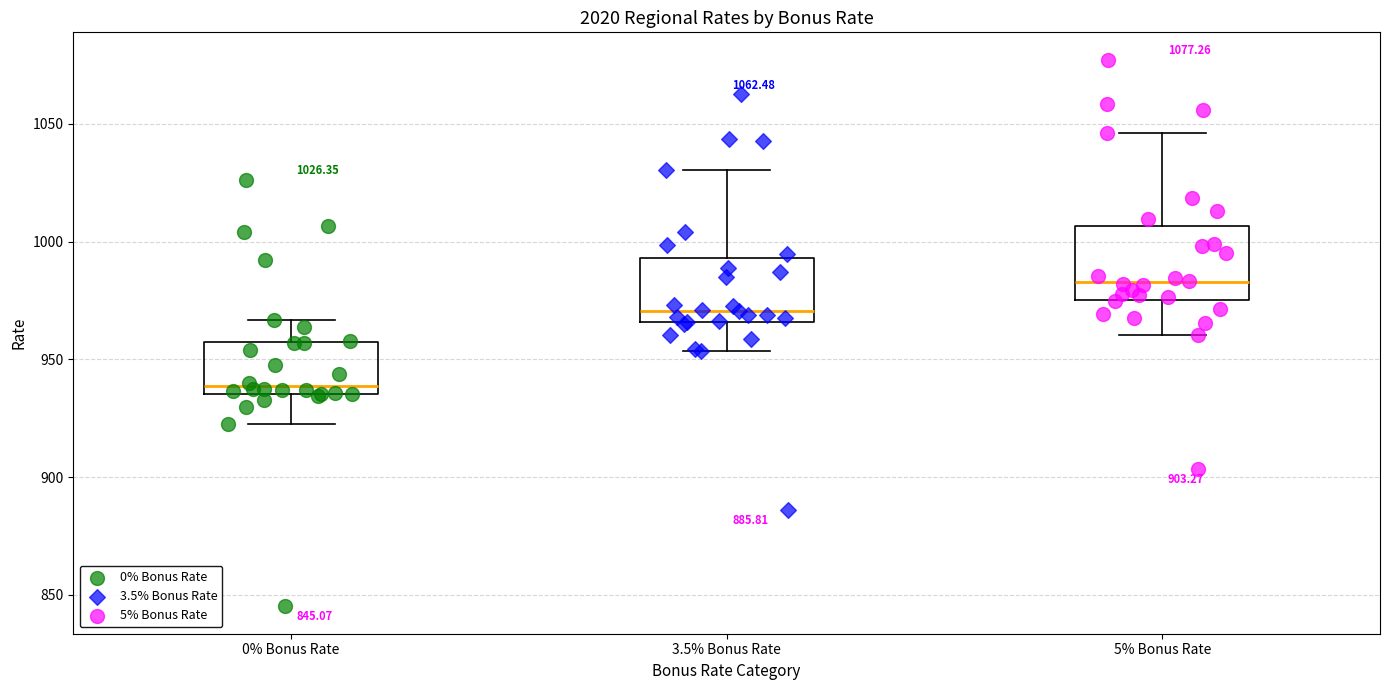

Which box's median line is the lowest?

0% Bonus Rate